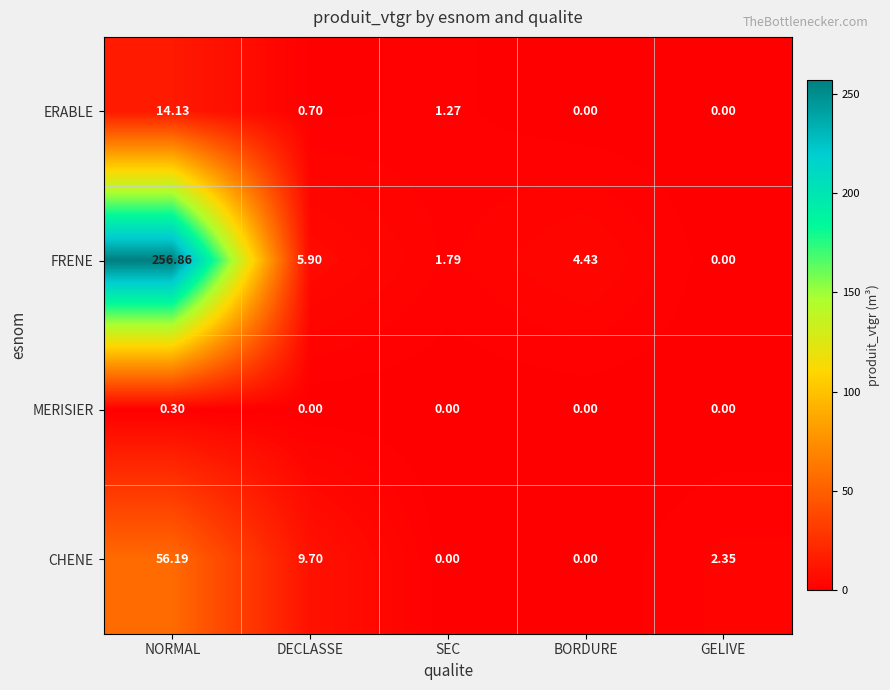

At which category is the sum across all series the highest?

NORMAL